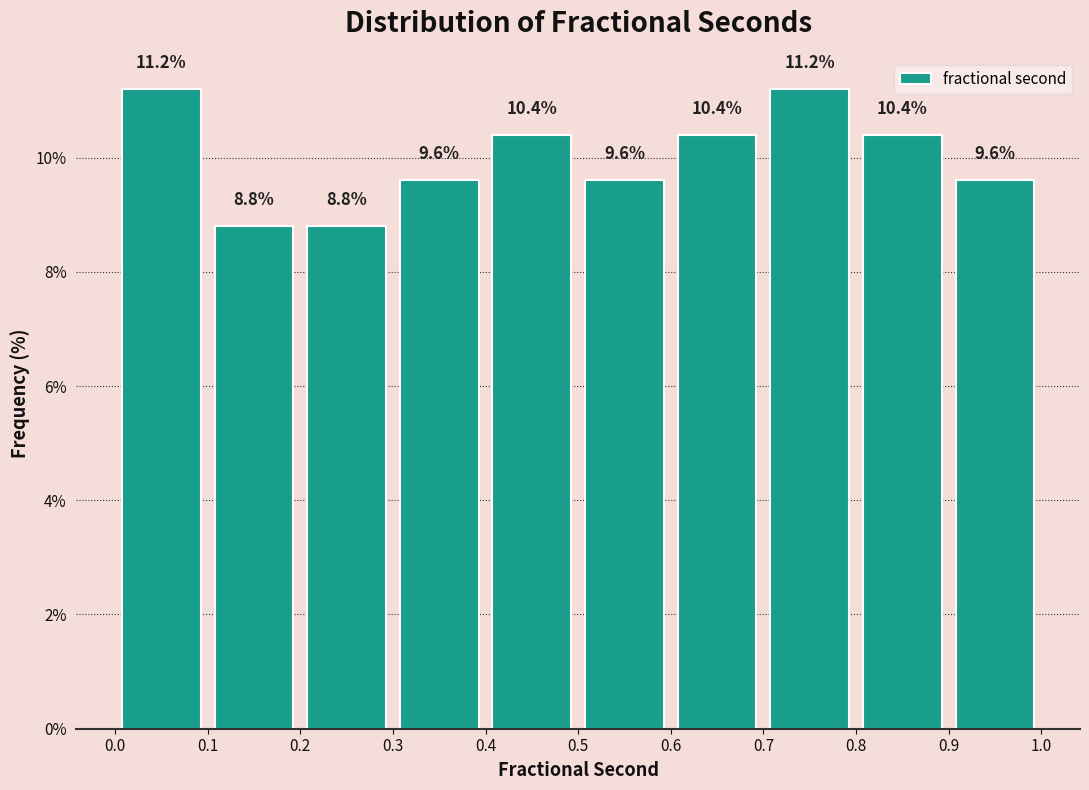

What is the height of the bar covering 0.1 to 0.2 on the x-axis?

8.8